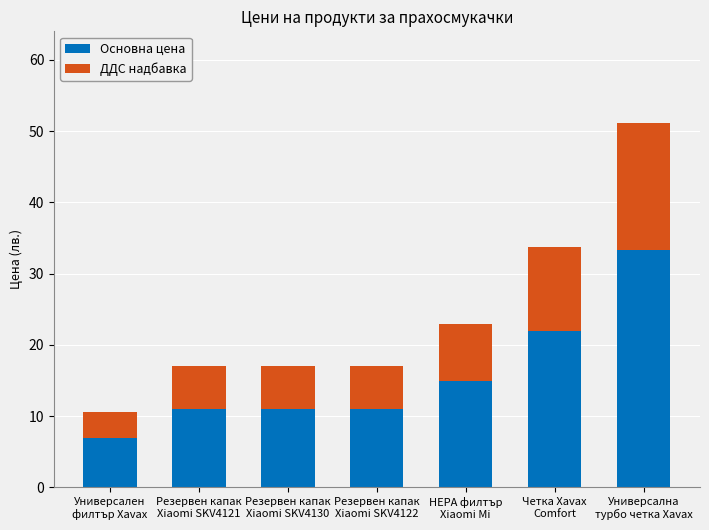

What is the highest value of the Основна цена series?

33.3